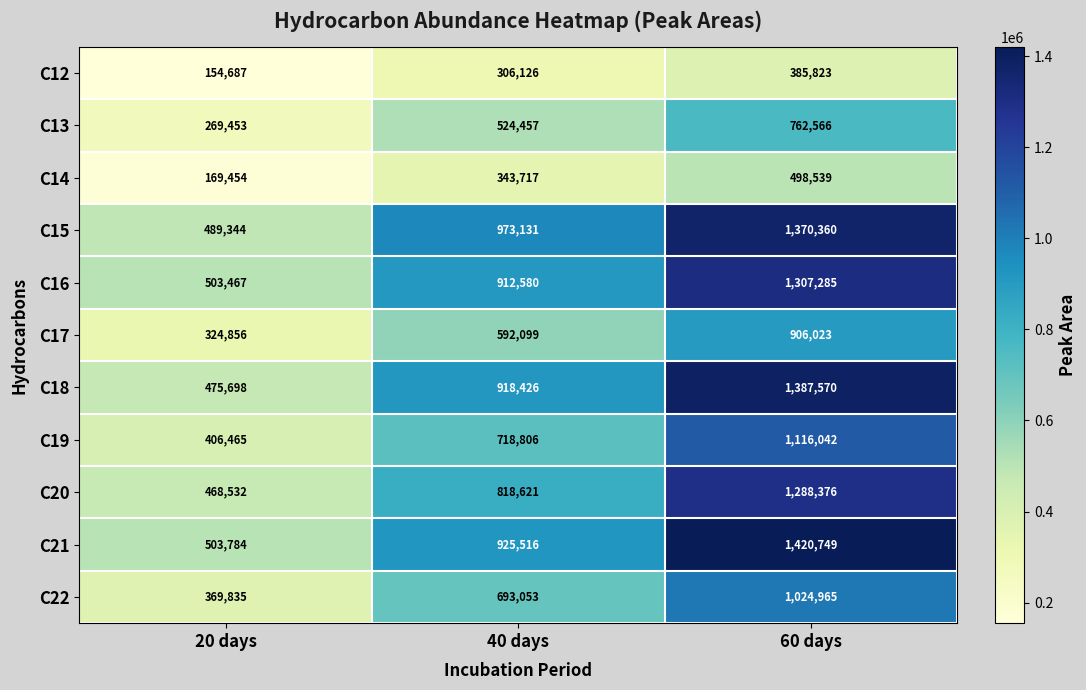

What is the spread (max minus min) of values at 40 days?

667005